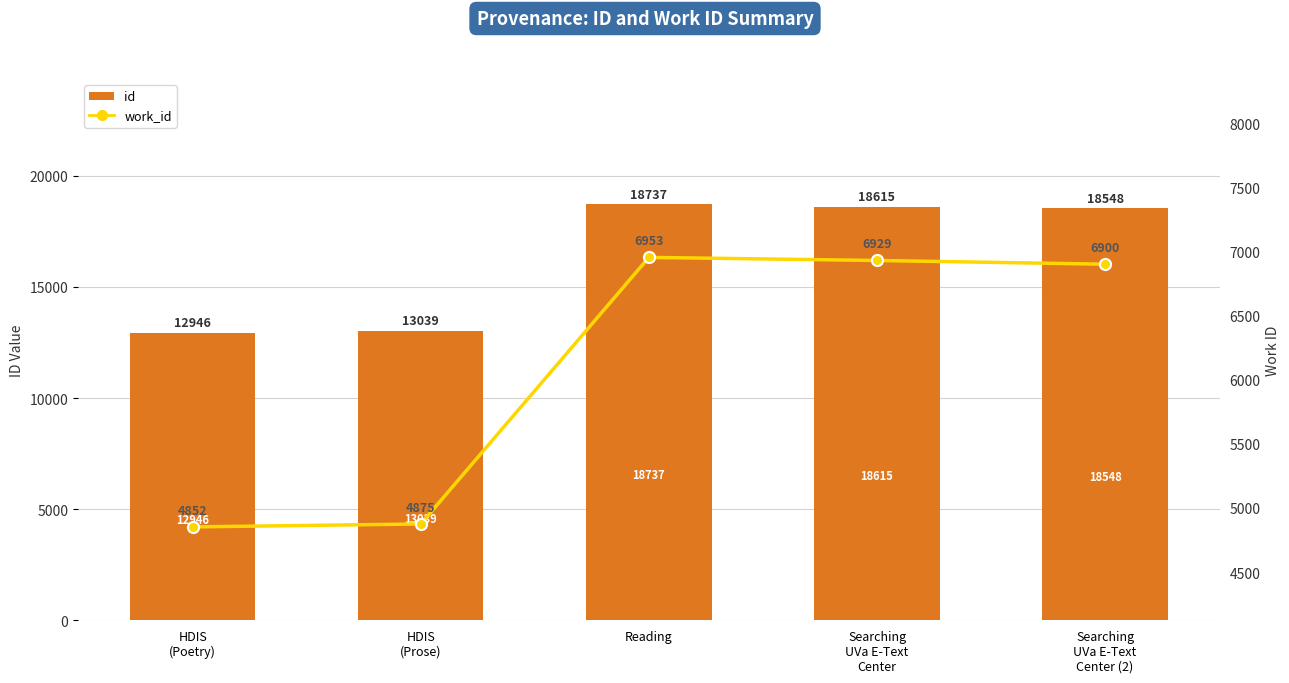

The value of id at Searching
UVa E-Text
Center (2) is 18548. True or false?

True